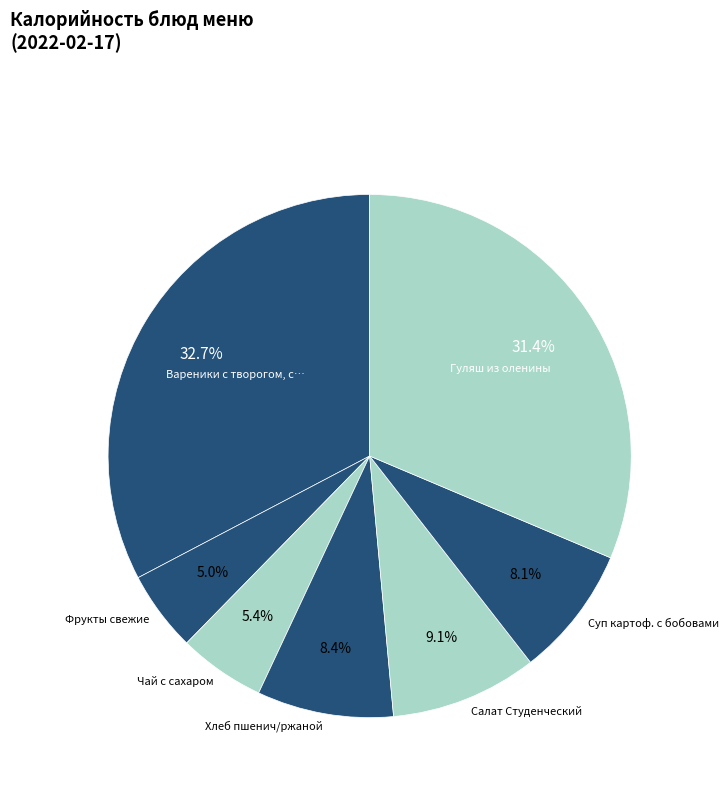

How many slices are in this pie chart?

7